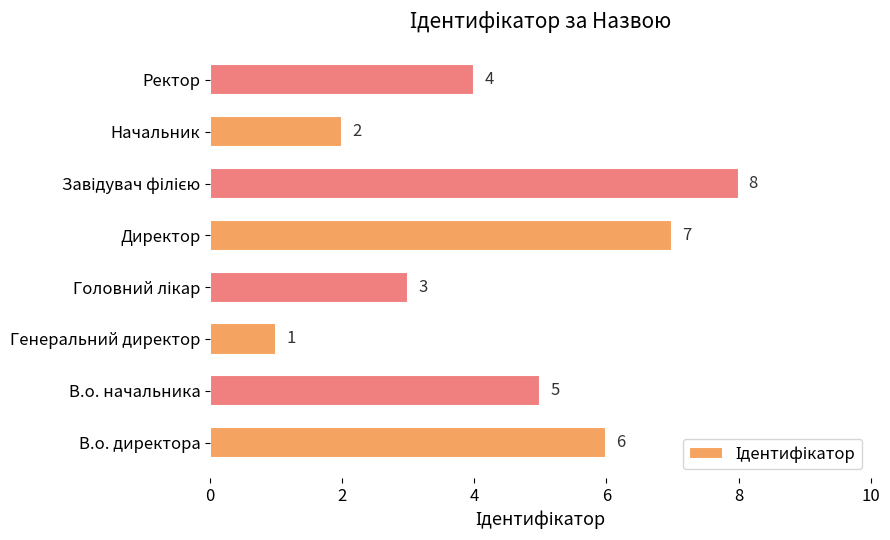

What is the change in value from В.о. директора to Генеральний директор?

-5